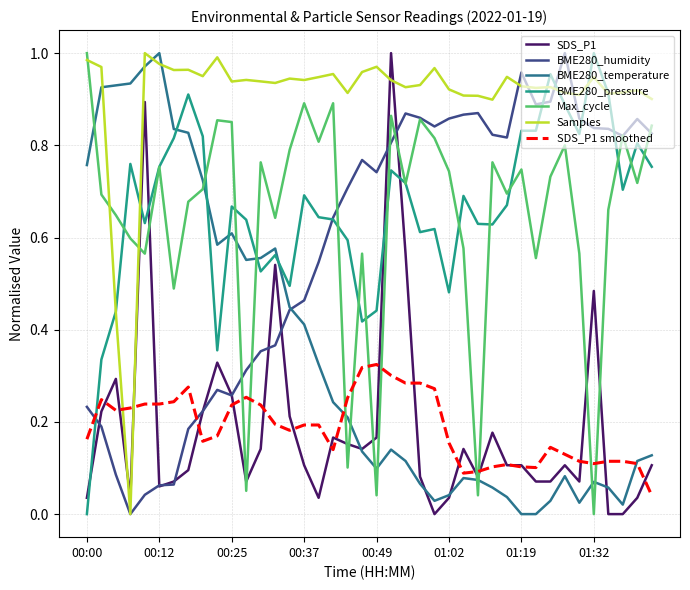

True or false: SDS_P1 and BME280_pressure cross at least once.

True